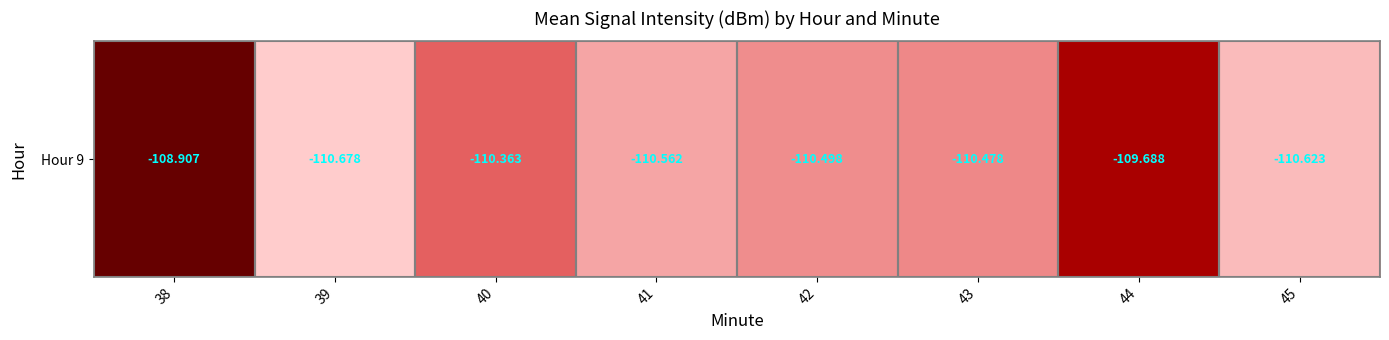

Between 40 and 38, which is larger?

38